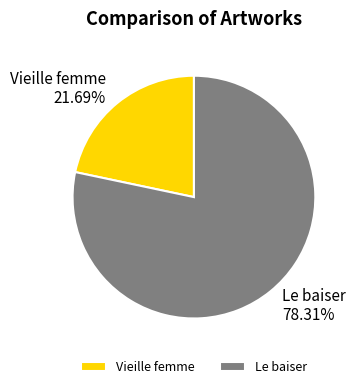

Is it true that Le baiser is 78% of the pie?

True